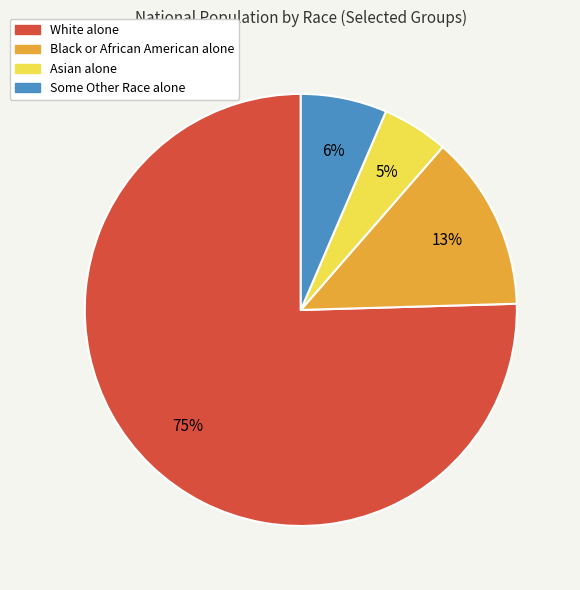

Do Some Other Race alone and White alone together represent more than half of the pie?

Yes